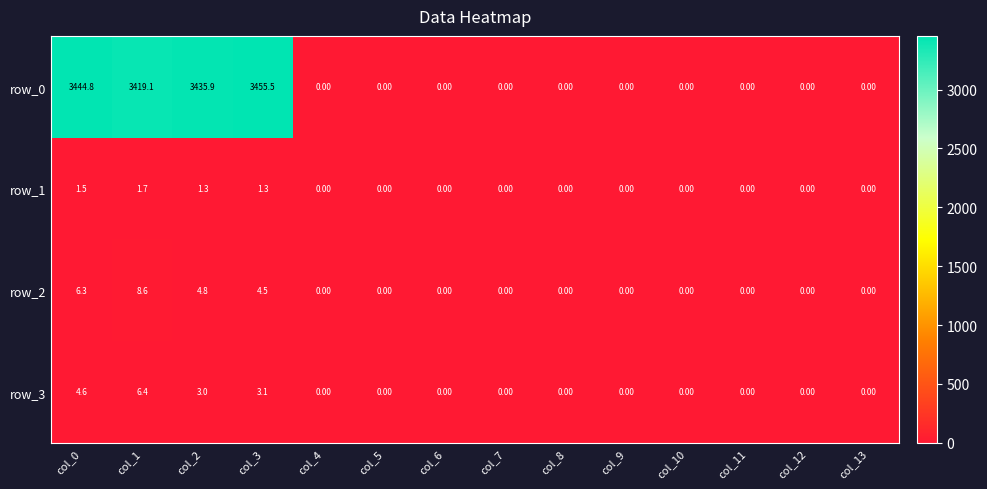

What is the sum of all row_1 values?

5.8